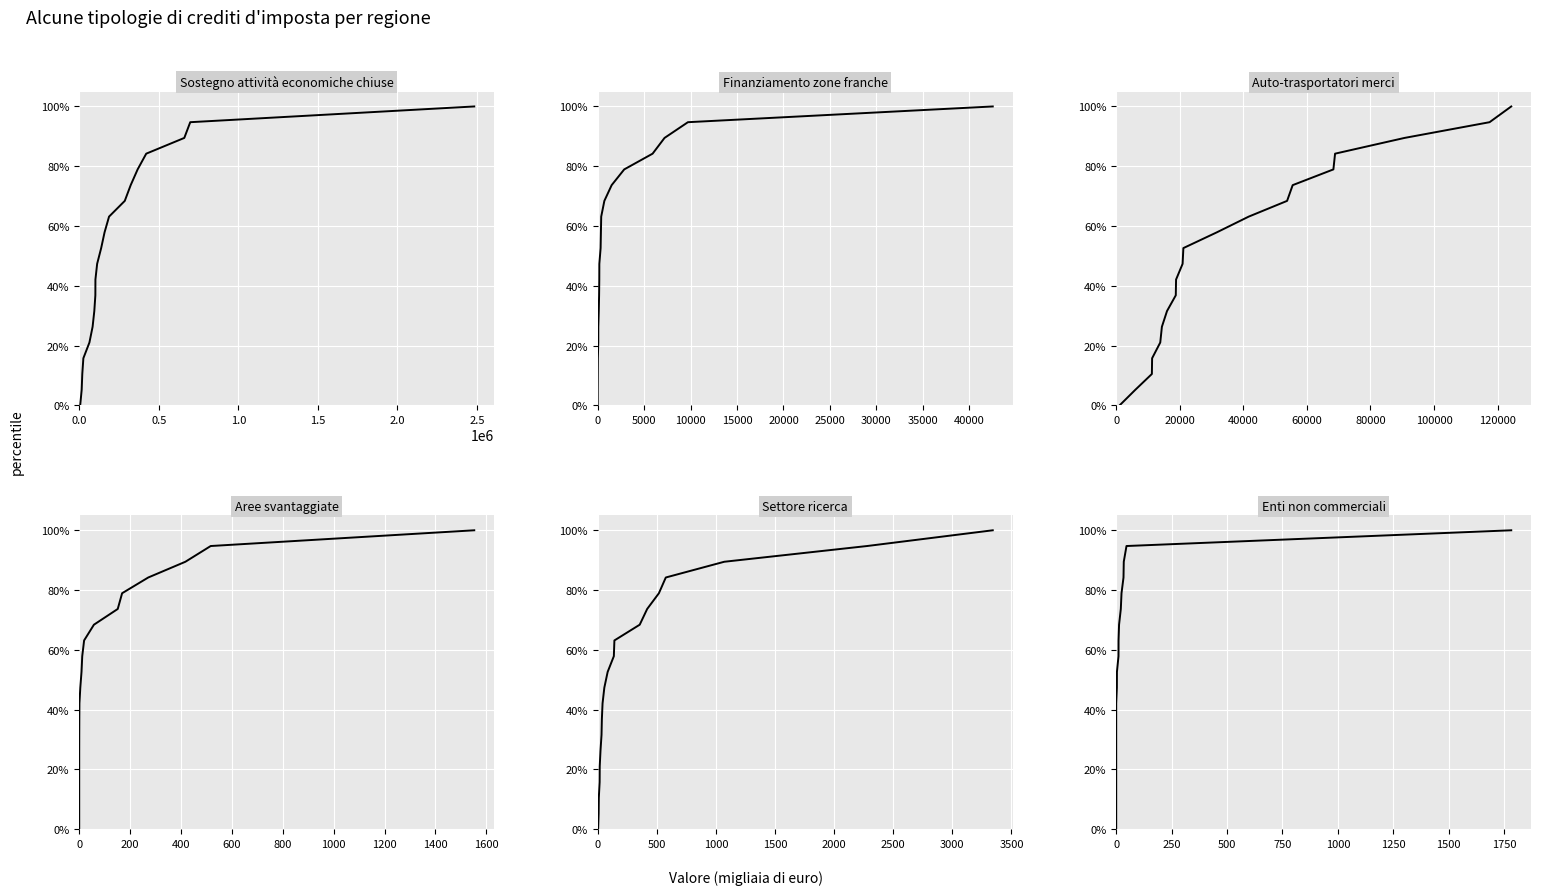

List the series in order of their peak value, lowest first.

Sostegno attività economiche chiuse (col_39), Finanziamento zone franche (col_6), Auto-trasportatori merci (col_2), Aree svantaggiate (col_3), Settore ricerca (col_8), Enti non commerciali (col_26)